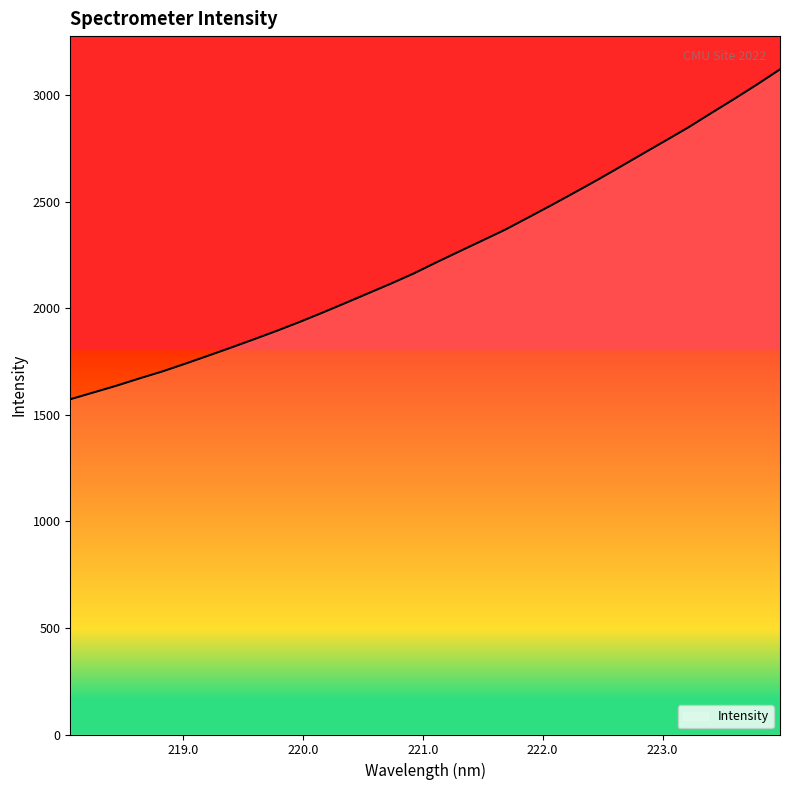

True or false: there are more than 0 points higher than both neighbors.

False